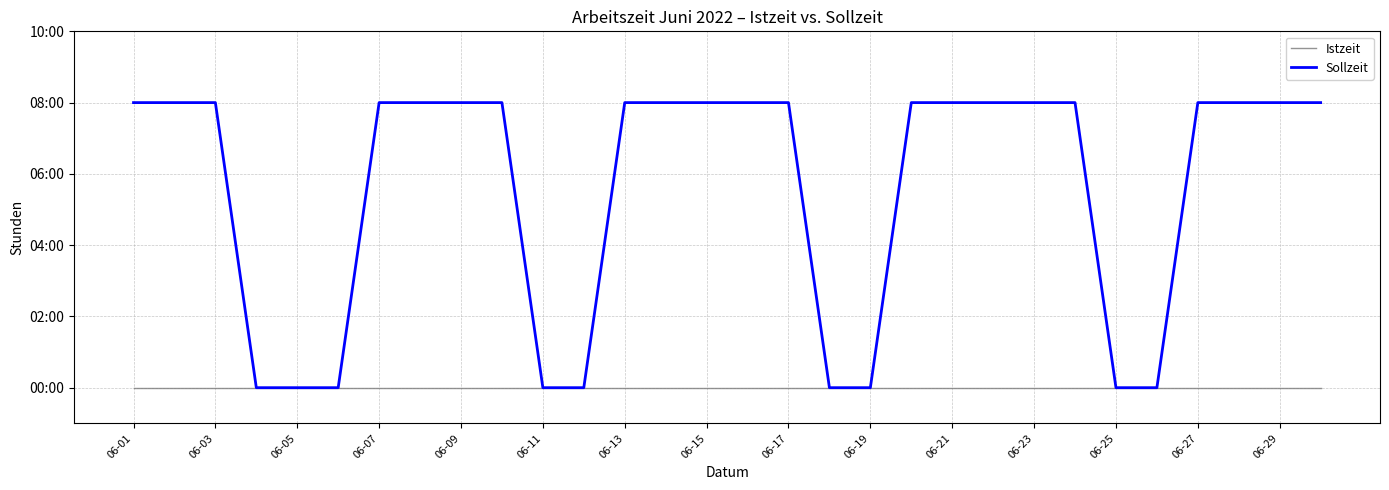

What is the difference between the maximum and minimum values in the Sollzeit series?

8